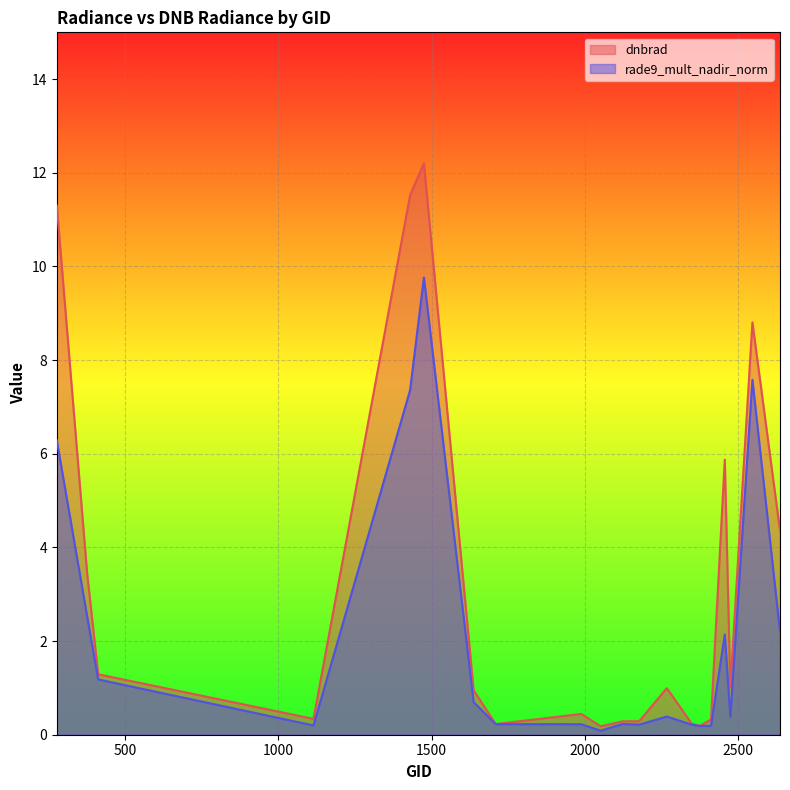

True or false: rade9_mult_nadir_norm has a value of 2.1 at 2456.

True